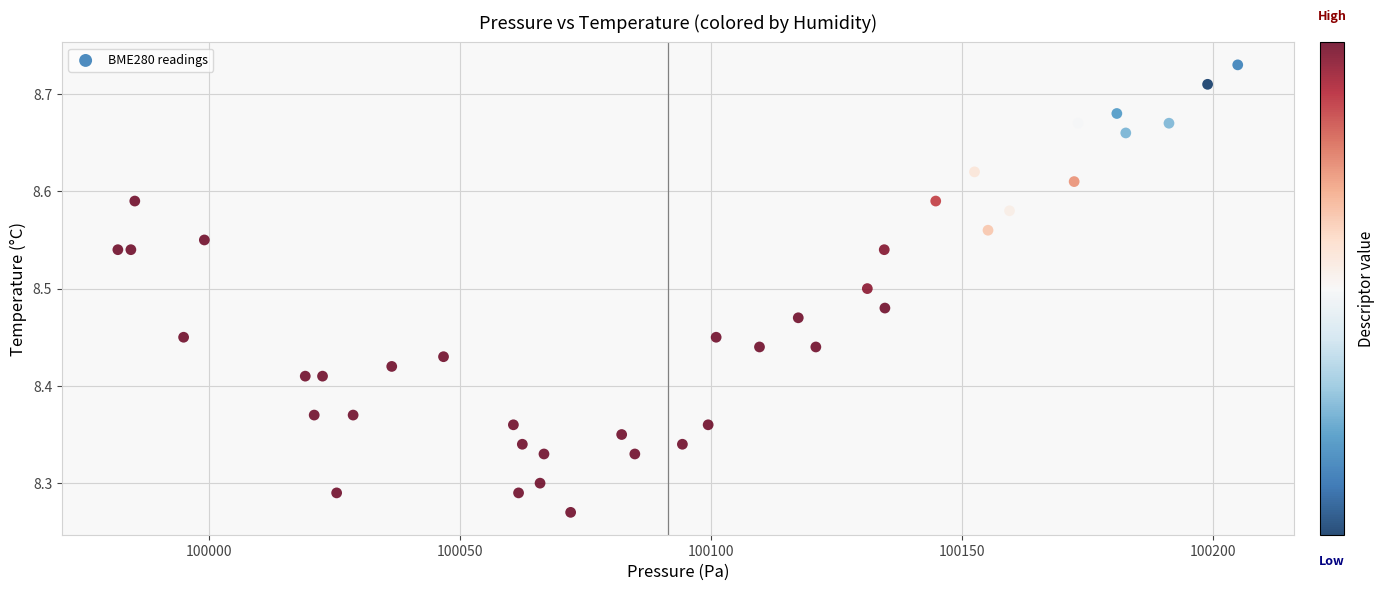

What is the range of X values (max minus min)?

223.0